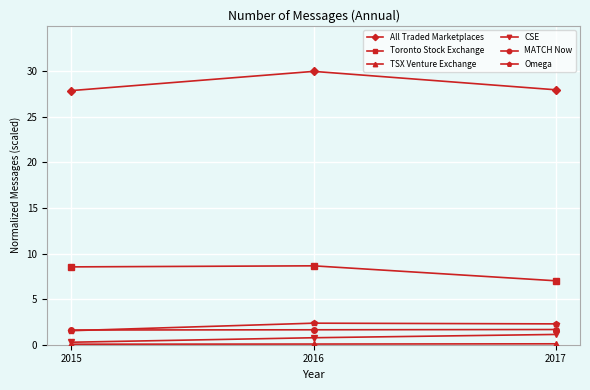

Count the All Traded Marketplaces values in the range 27 to 30.

3